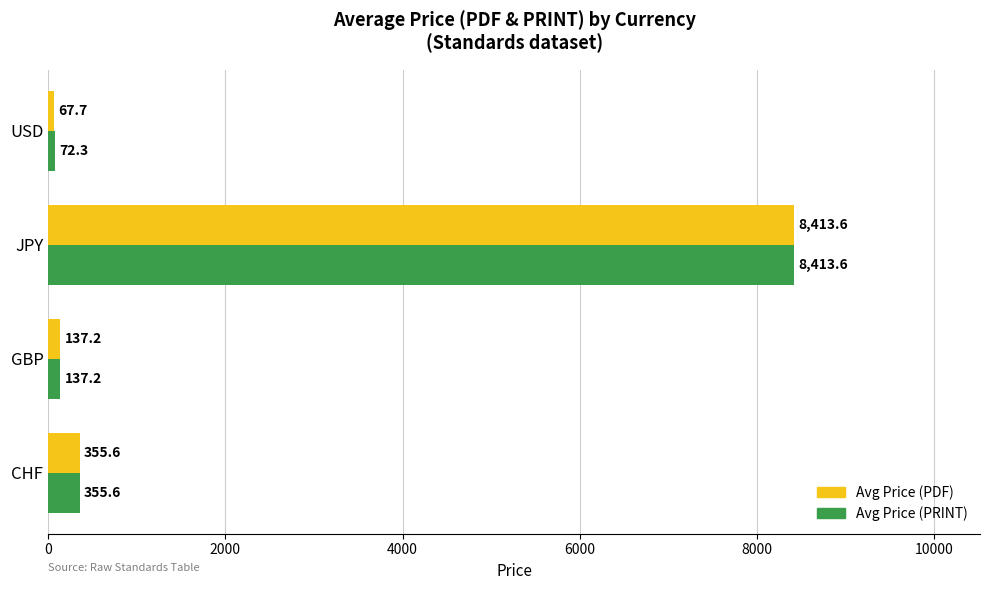

At which label does Avg Price (PRINT) reach its peak?

JPY